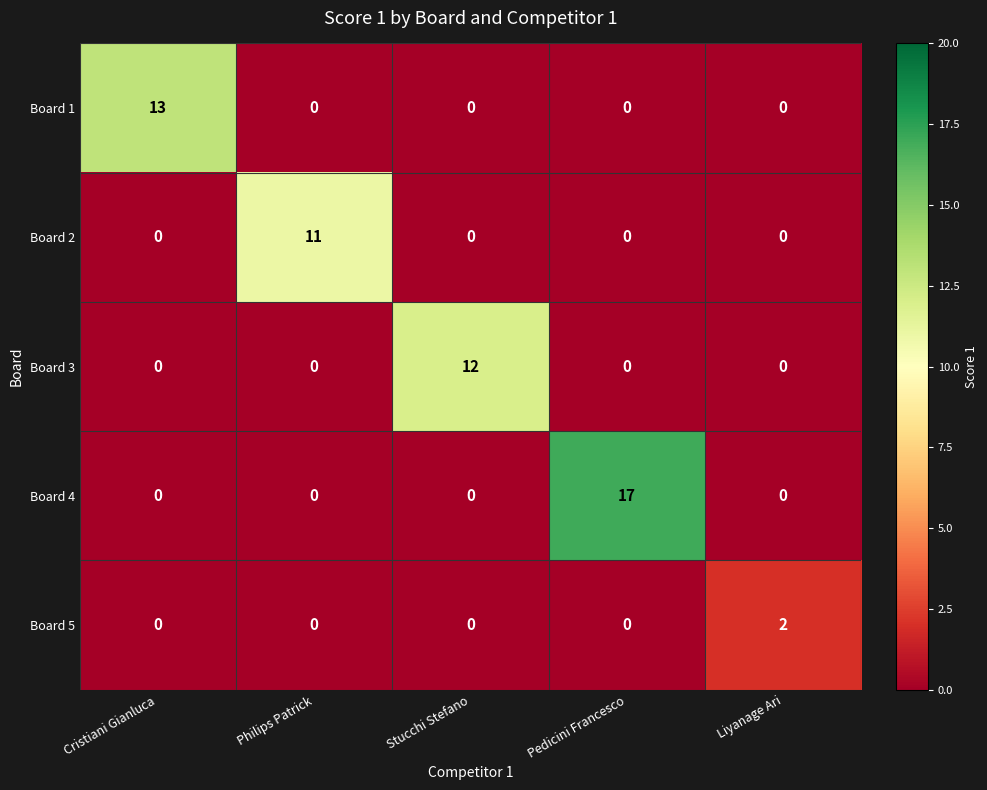

Which series has the largest total across all categories?

Board 4